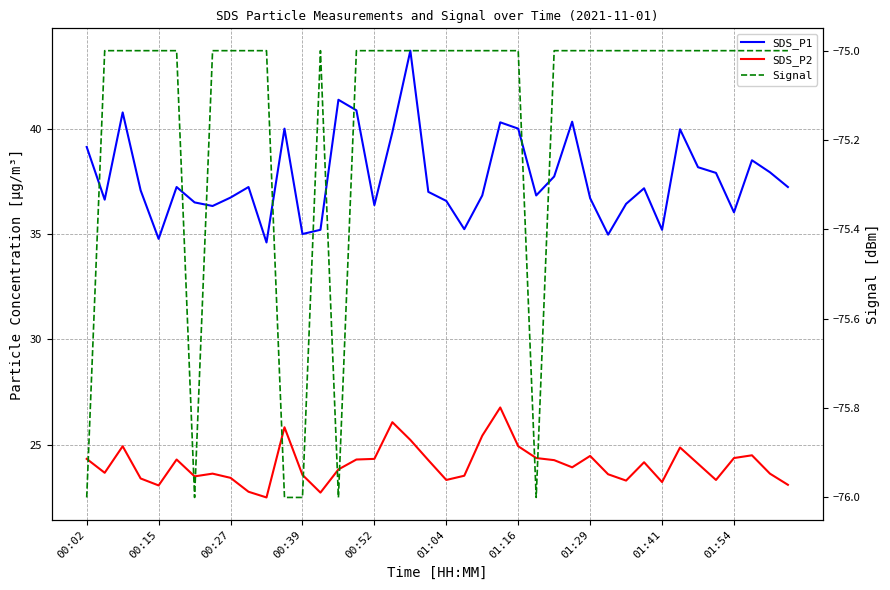

Read the Signal value at 01:16.

-75.0